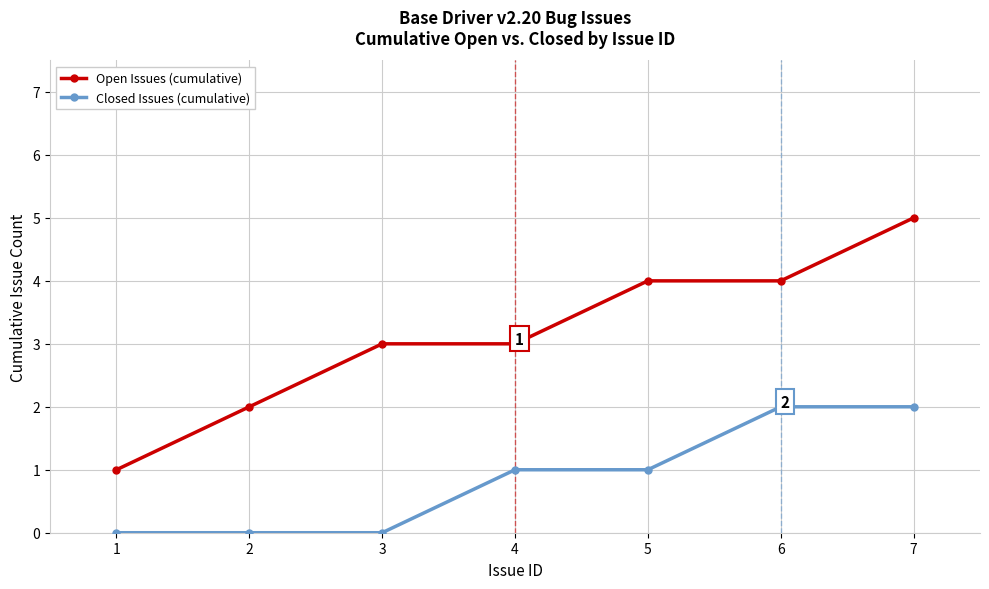

What is the average value of the Closed Issues (cumulative) series?

1